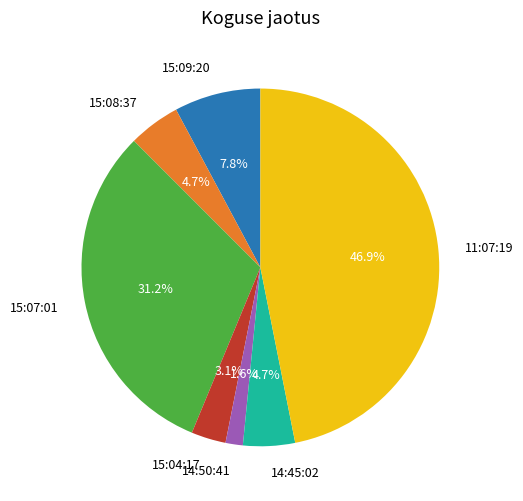

How many segments does this pie chart have?

7